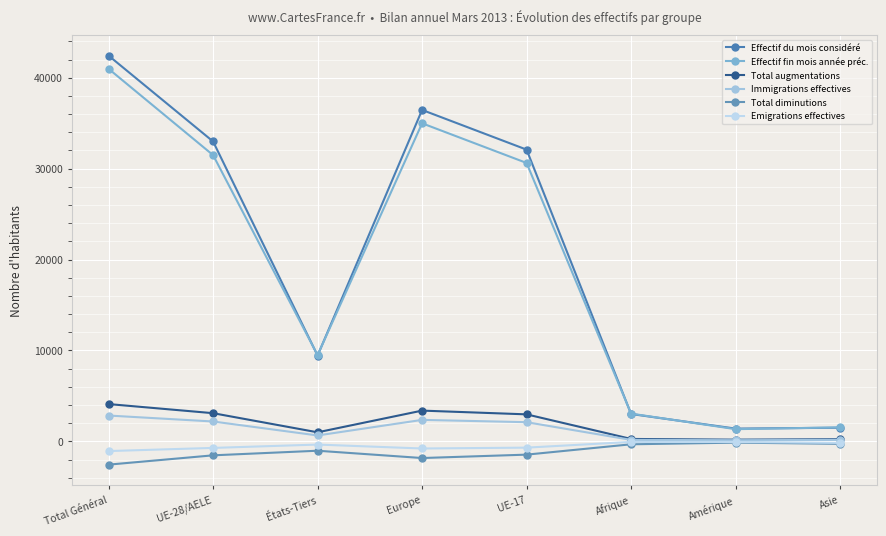

Where does the Immigrations effectives series first go above 2115?

Total Général